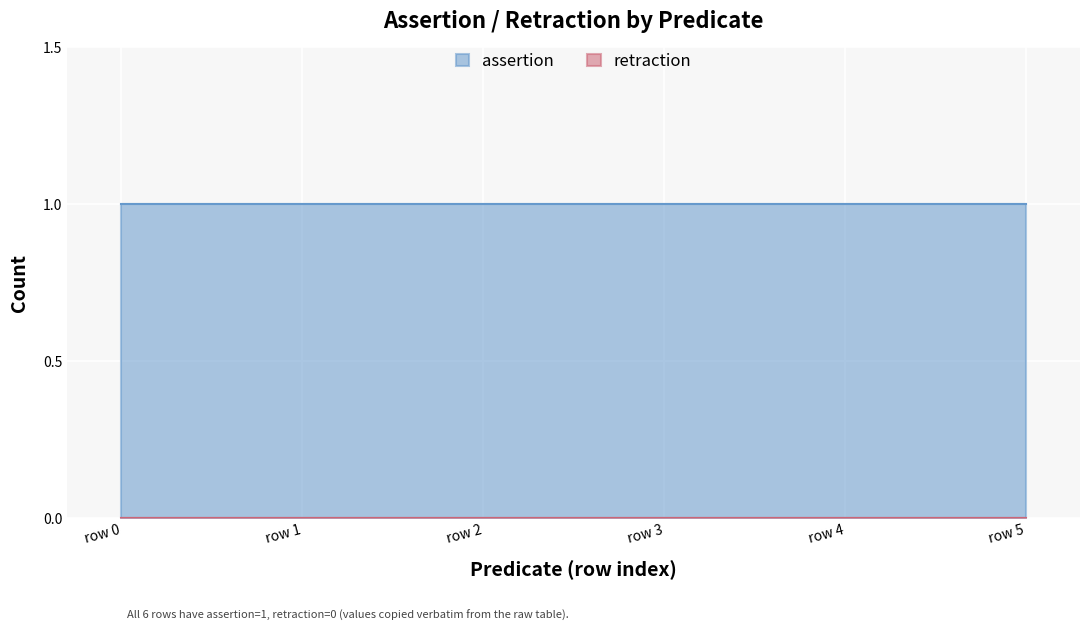

The assertion series shows 1 at row 5. True or false?

True